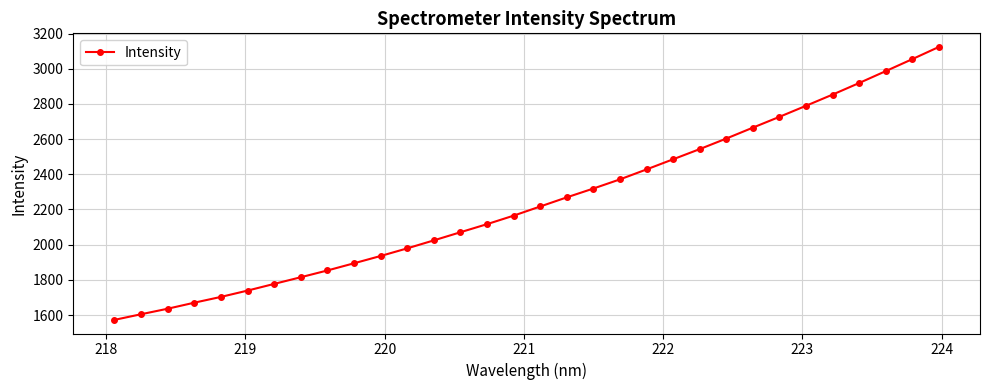

What is the smallest value displayed?

1572.7